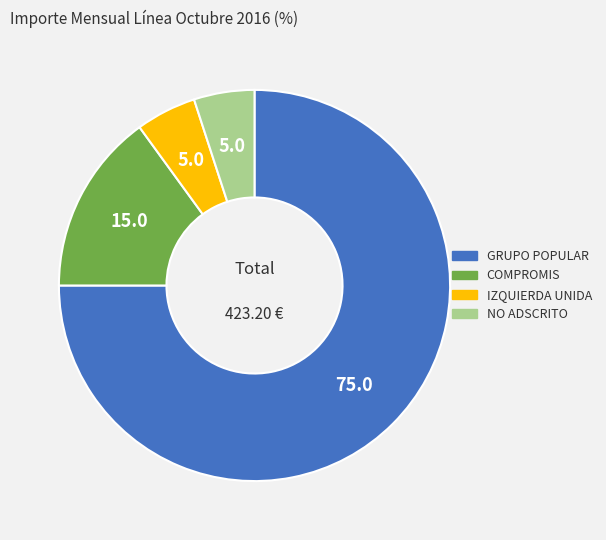

Is there any slice that represents more than half of the pie?

Yes